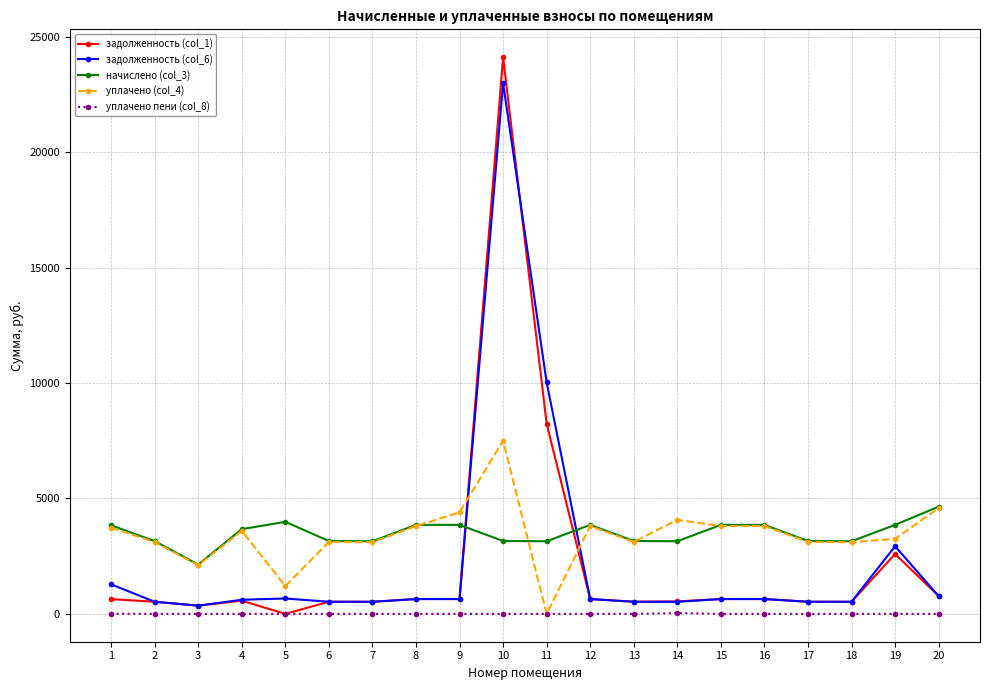

True or false: уплачено пени (col_8) and начислено (col_3) cross at least once.

False